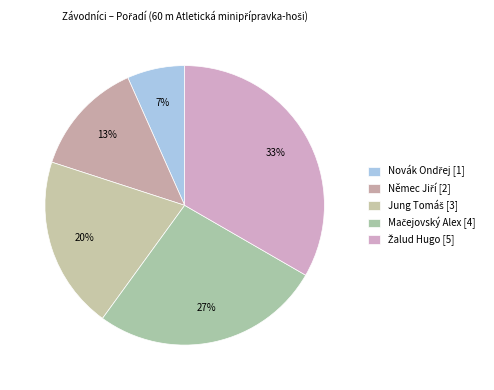

To the nearest percent, what percentage of the pie is Mačejovský Alex?

27%